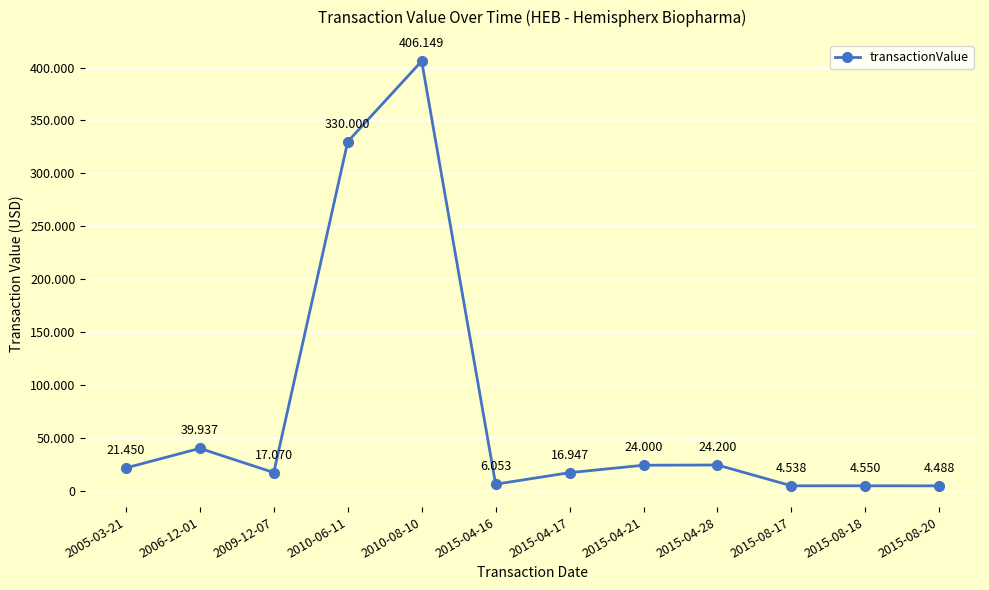

Does the chart have visible grid lines?

Yes